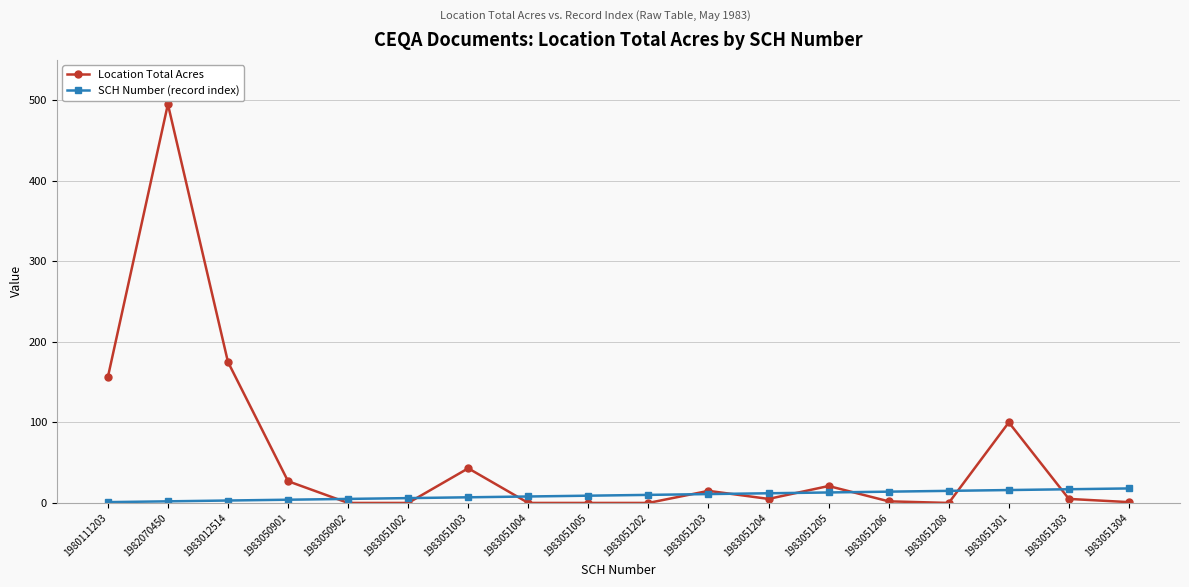

At which category is the sum across all series the highest?

1982070450